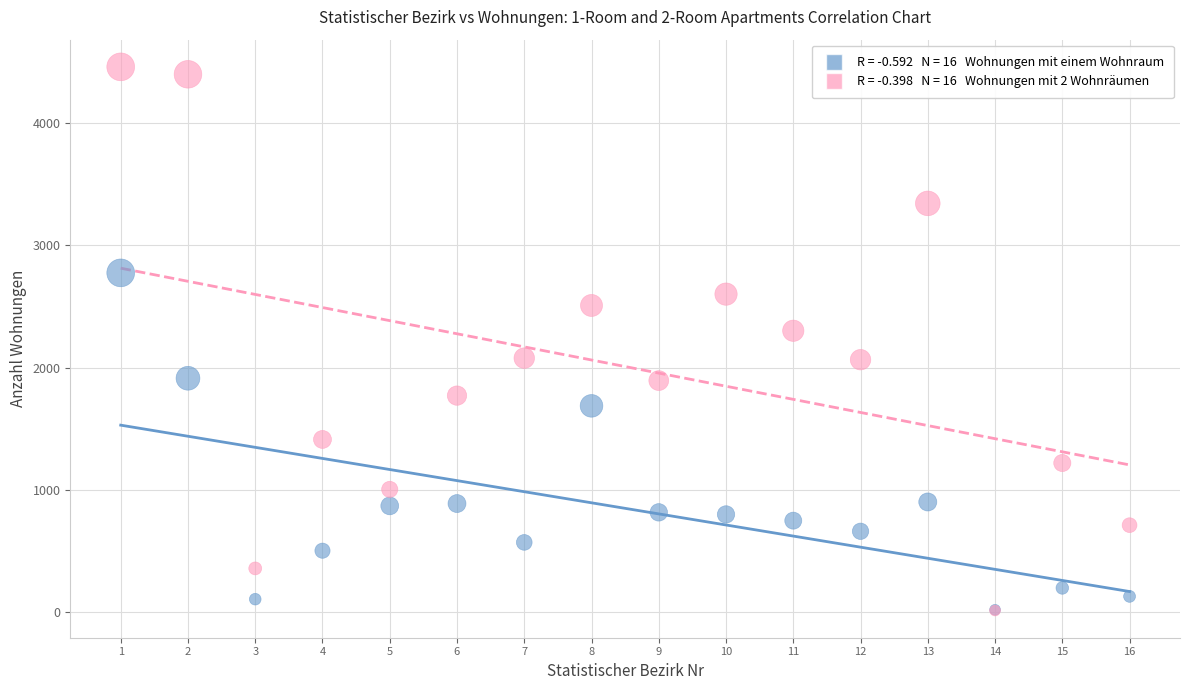

Across all series, what Y value is closest to 2236?

2301